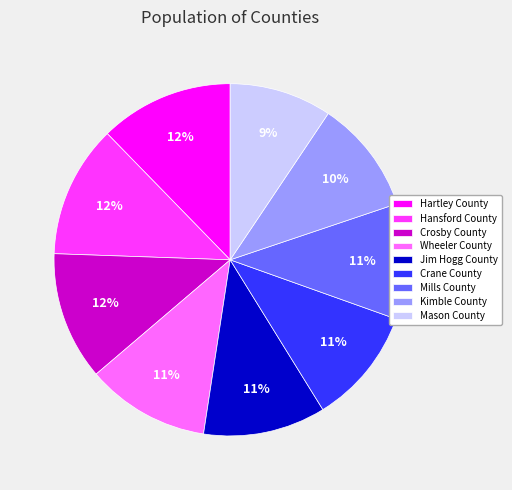

How many segments does this pie chart have?

9